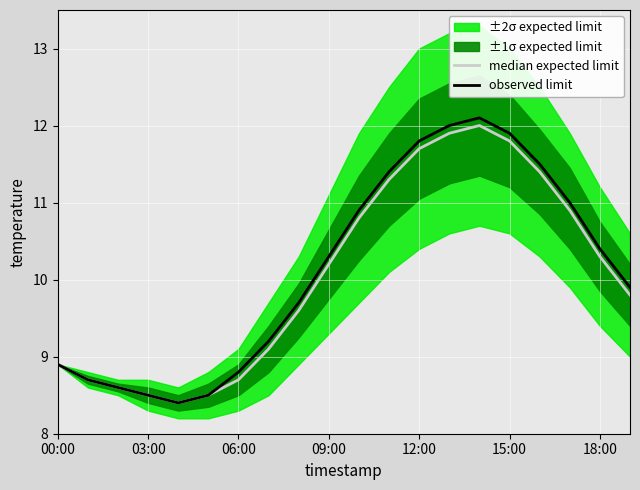

True or false: observed limit has a value of 8.8 at 06:00.

True